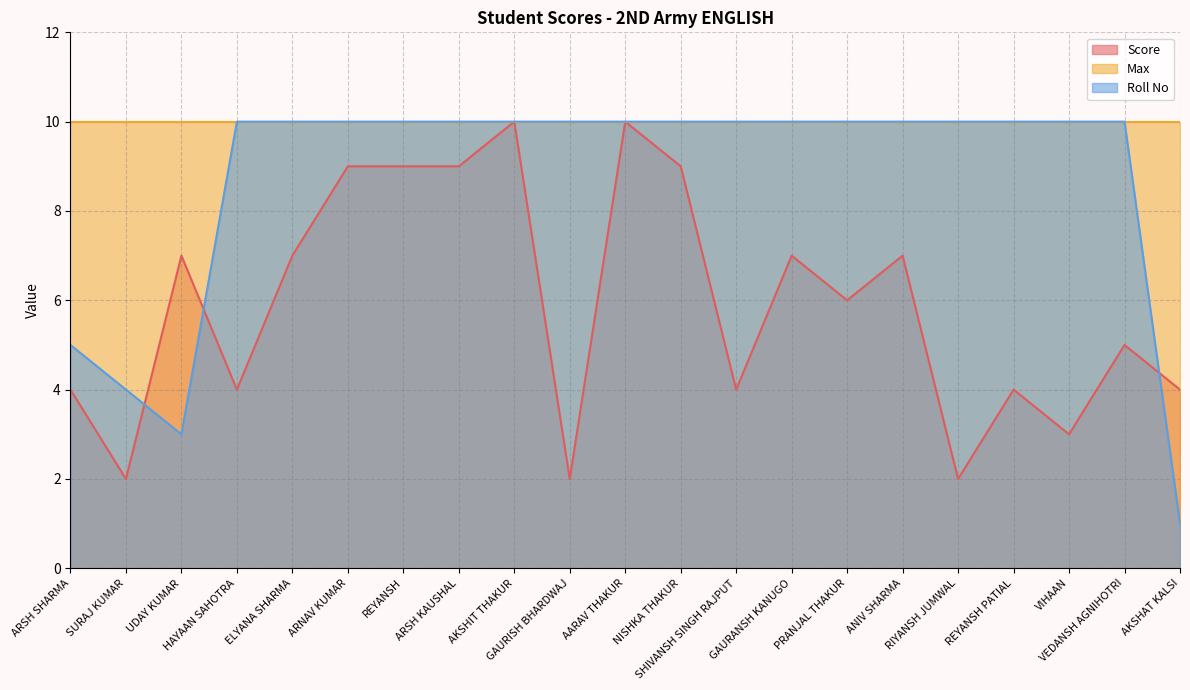

Which series has the largest total across all categories?

Max